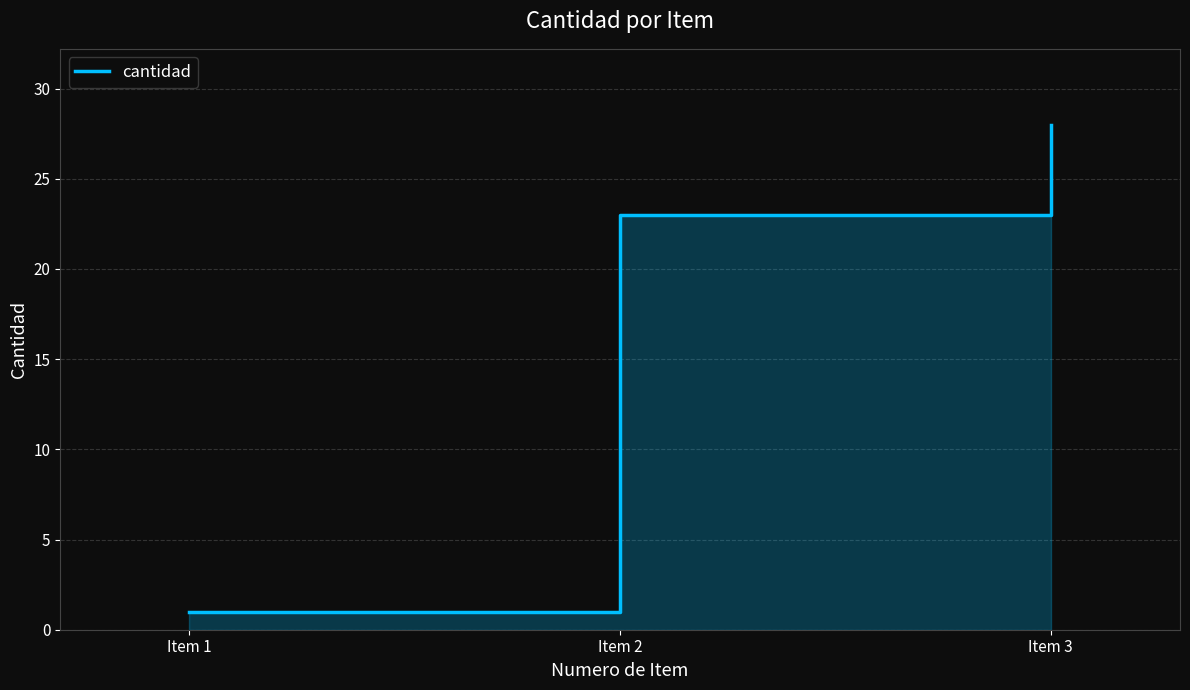

What is the average value?

17